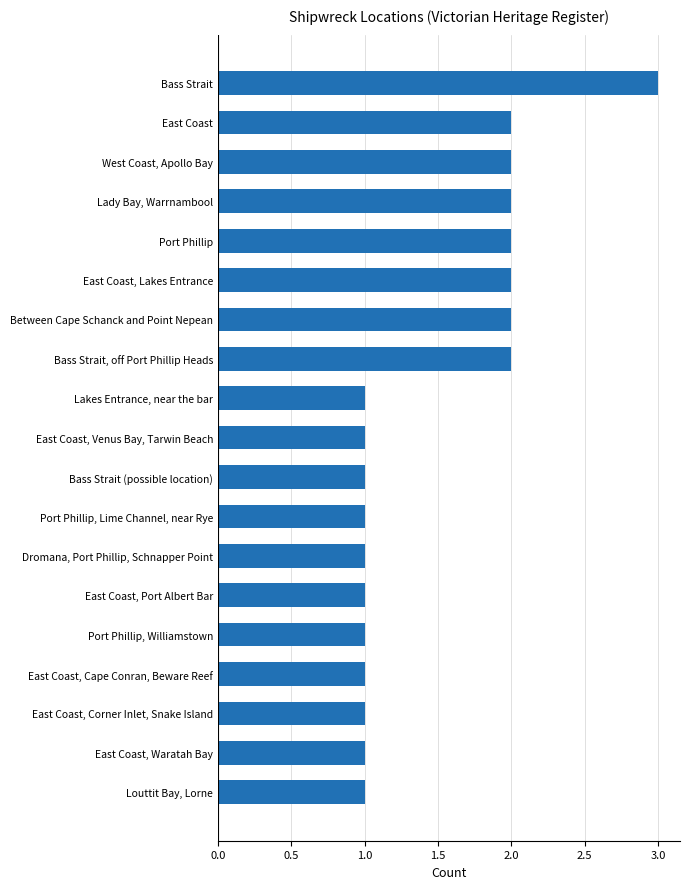

How many distinct data groups are displayed?

1